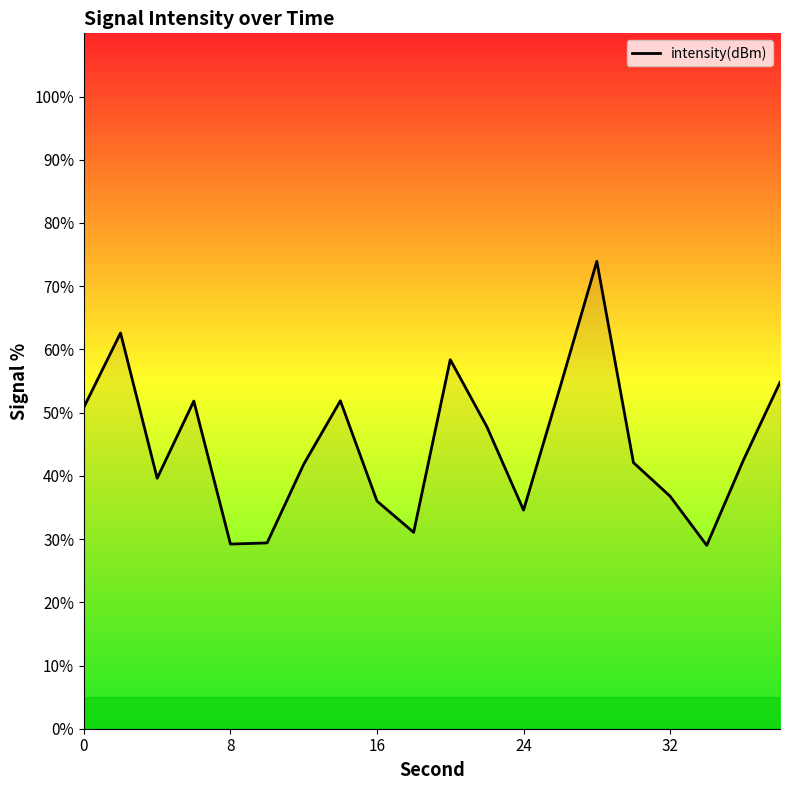

What is the maximum value shown in the chart?

73.9